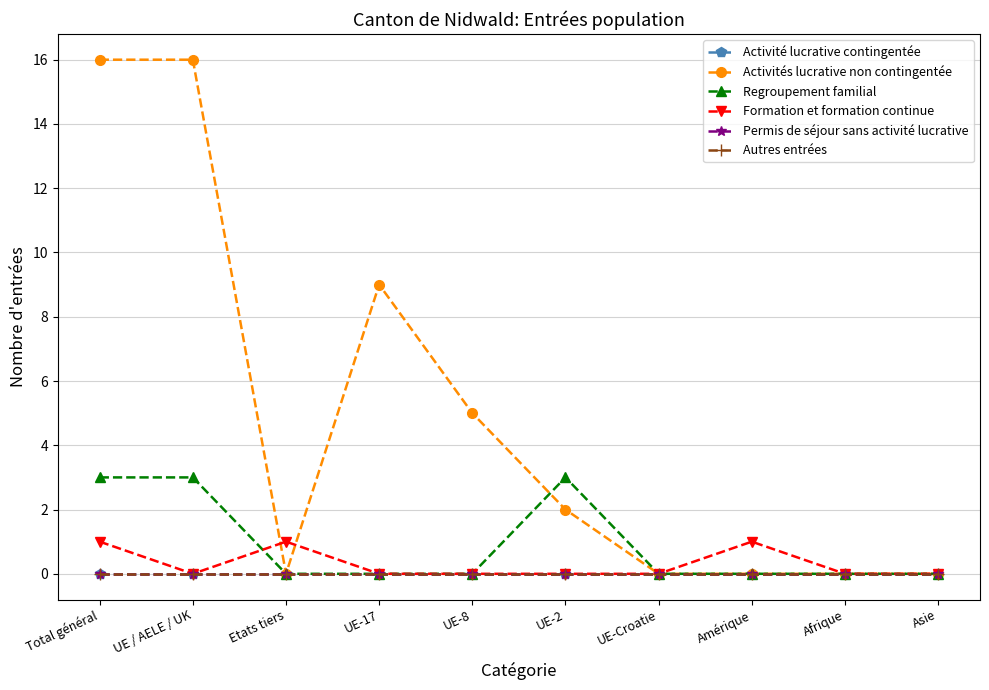

Is this an area chart (filled region under the line)?

No